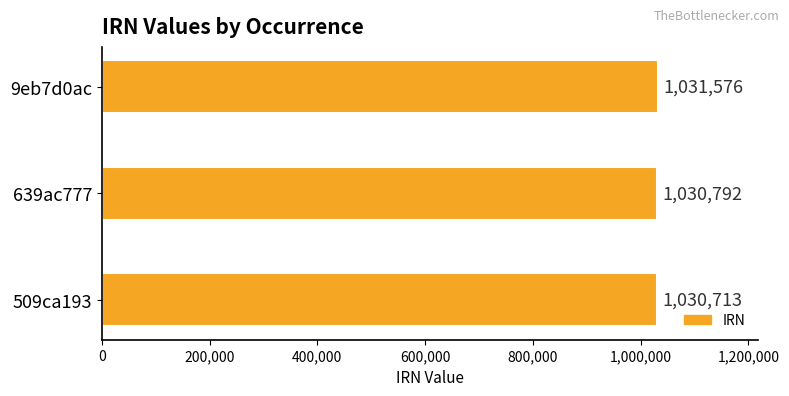

What value does the data have at 639ac777, to the nearest 100?

1030800